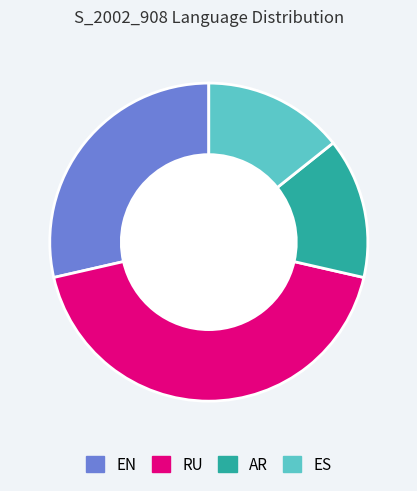

Does any single category account for the majority?

No